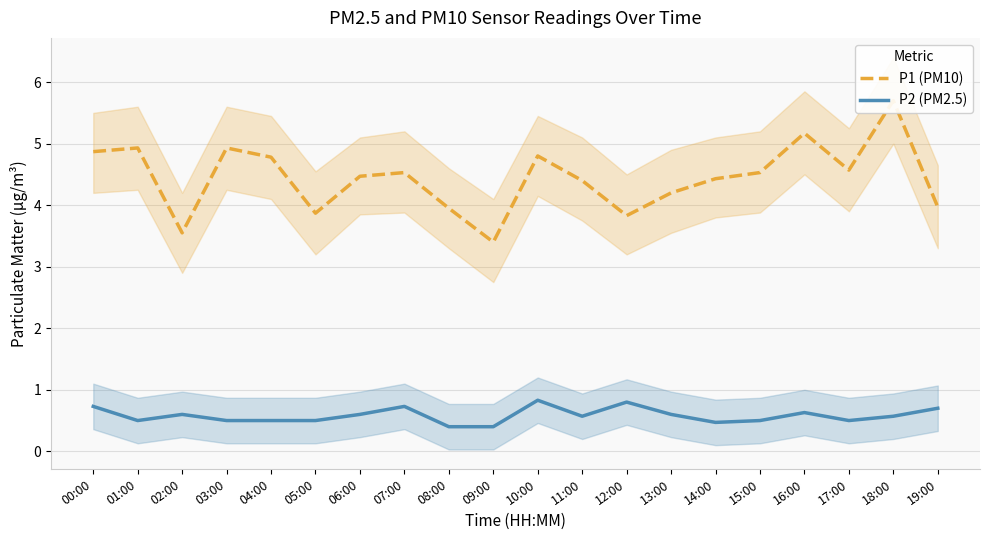

How many interior local peaks does the P2 (PM2.5) series have?

5